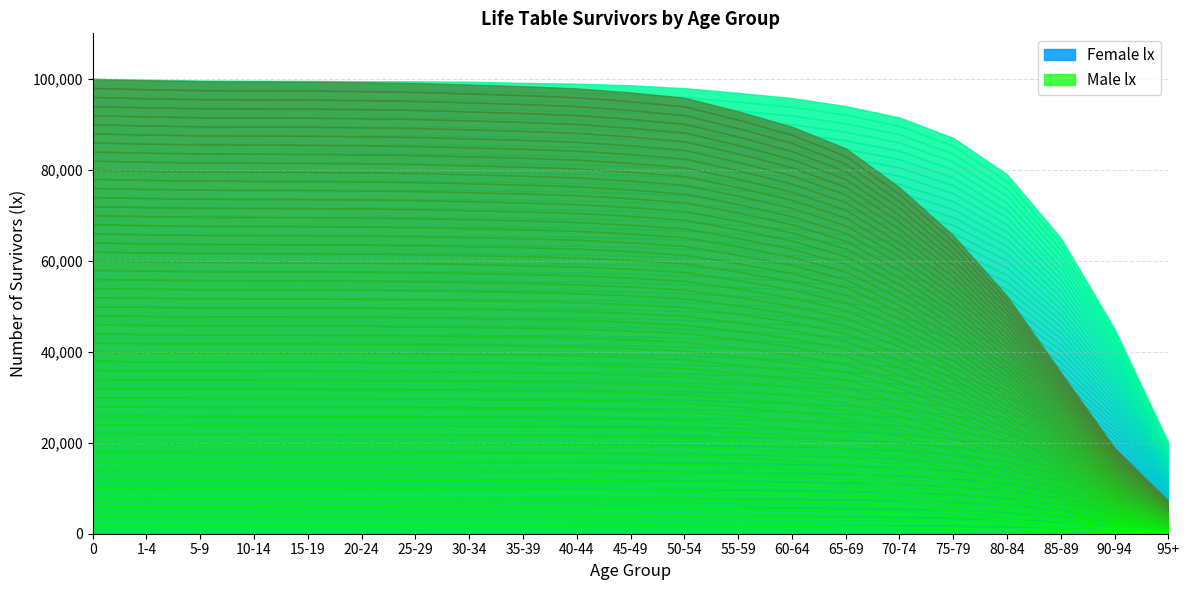

What is the highest value of the Female lx series?

100000